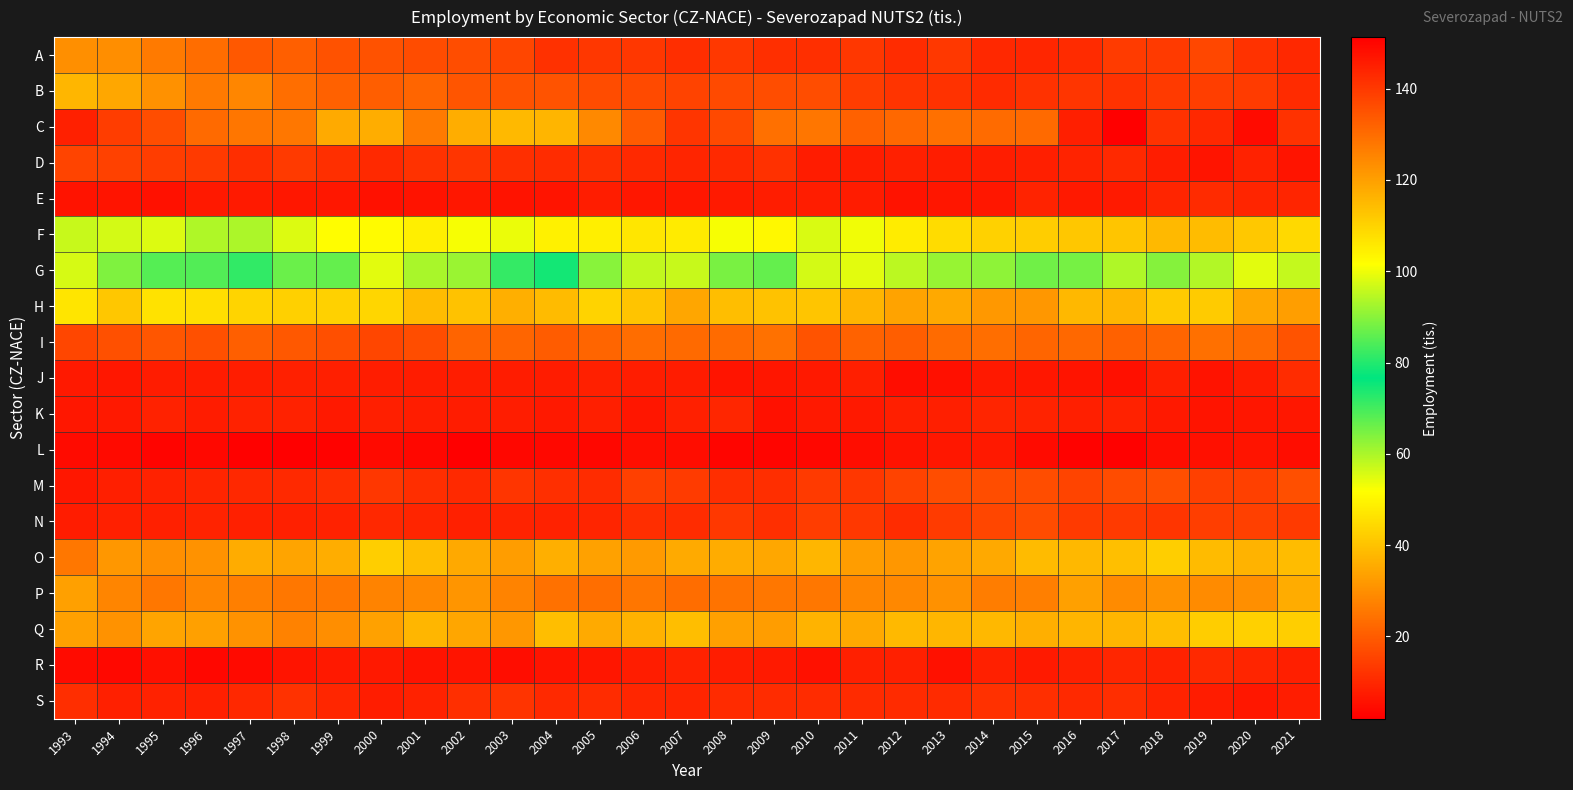

Reading left to right, extract all data points from this chart.

A: 1993=30.1	1994=29.8	1995=26.1	1996=23.6	1997=19.4	1998=20.7	1999=18.2	2000=18.2	2001=17.0	2002=17.2	2003=15.7	2004=11.6	2005=13.0	2006=12.9	2007=11.2	2008=13.3	2009=11.6	2010=11.5	2011=13.0	2012=10.9	2013=13.3	2014=10.0	2015=9.8	2016=10.6	2017=13.9	2018=13.5	2019=16.1	2020=11.9	2021=10.1
B: 1993=37.8	1994=34.9	1995=30.3	1996=26.1	1997=28.3	1998=23.8	1999=21.0	2000=20.4	2001=21.9	2002=18.7	2003=18.1	2004=18.5	2005=17.0	2006=16.7	2007=15.1	2008=16.7	2009=17.4	2010=17.2	2011=14.1	2012=12.4	2013=11.9	2014=10.7	2015=12.0	2016=12.5	2017=12.0	2018=13.6	2019=14.2	2020=13.7	2021=10.5
C: 1993=144.7	1994=139.1	1995=136.1	1996=130.4	1997=128.1	1998=127.9	1999=117.9	2000=117.3	2001=127.4	2002=117.4	2003=114.9	2004=115.8	2005=124.5	2006=133.3	2007=140.8	2008=136.8	2009=129.2	2010=128.2	2011=132.2	2012=130.7	2013=129.1	2014=130.1	2015=130.4	2016=144.9	2017=151.3	2018=141.3	2019=143.4	2020=148.8	2021=141.4
D: 1993=15.7	1994=14.9	1995=14.0	1996=13.6	1997=11.1	1998=13.5	1999=11.4	2000=10.3	2001=11.9	2002=12.6	2003=11.4	2004=10.8	2005=11.4	2006=10.2	2007=9.5	2008=10.2	2009=11.7	2010=7.7	2011=8.0	2012=8.4	2013=7.9	2014=7.8	2015=8.3	2016=9.1	2017=10.4	2018=8.0	2019=6.1	2020=8.9	2021=6.2
E: 1993=6.0	1994=6.2	1995=5.6	1996=7.1	1997=7.2	1998=6.8	1999=6.7	2000=5.7	2001=6.0	2002=6.7	2003=5.9	2004=6.3	2005=7.9	2006=6.9	2007=6.7	2008=7.3	2009=7.9	2010=8.0	2011=7.7	2012=5.9	2013=6.6	2014=6.8	2015=9.2	2016=7.0	2017=7.5	2018=9.5	2019=10.7	2020=9.6	2021=9.3
F: 1993=57.4	1994=56.0	1995=55.2	1996=59.5	1997=59.8	1998=55.2	1999=51.3	2000=51.0	2001=48.9	2002=52.5	2003=53.9	2004=49.0	2005=48.8	2006=47.2	2007=47.8	2008=52.5	2009=50.5	2010=55.4	2011=53.2	2012=48.1	2013=45.1	2014=43.0	2015=42.1	2016=40.9	2017=40.8	2018=38.2	2019=39.0	2020=41.1	2021=44.5
G: 1993=55.8	1994=64.2	1995=68.3	1996=68.5	1997=71.8	1998=66.2	1999=66.9	2000=54.6	2001=60.2	2002=61.6	2003=71.5	2004=74.8	2005=63.4	2006=57.9	2007=57.2	2008=64.8	2009=66.8	2010=56.2	2011=54.6	2012=58.5	2013=61.8	2014=62.8	2015=65.7	2016=65.1	2017=59.7	2018=63.7	2019=59.2	2020=54.7	2021=57.5
H: 1993=46.8	1994=40.8	1995=46.2	1996=45.7	1997=43.4	1998=42.7	1999=43.0	2000=43.8	2001=38.7	2002=39.9	2003=36.2	2004=38.5	2005=43.4	2006=40.4	2007=34.5	2008=39.3	2009=40.0	2010=40.6	2011=37.4	2012=34.0	2013=35.0	2014=31.9	2015=31.6	2016=37.9	2017=37.8	2018=41.6	2019=41.8	2020=34.7	2021=33.0
I: 1993=15.9	1994=17.9	1995=19.0	1996=17.9	1997=20.8	1998=19.3	1999=17.6	2000=15.9	2001=17.4	2002=21.6	2003=21.8	2004=20.2	2005=21.9	2006=23.3	2007=23.0	2008=23.2	2009=24.2	2010=18.5	2011=21.2	2012=20.4	2013=23.2	2014=23.6	2015=22.1	2016=22.7	2017=21.0	2018=22.0	2019=24.1	2020=22.9	2021=18.4
J: 1993=7.1	1994=6.8	1995=7.6	1996=7.7	1997=8.1	1998=8.5	1999=8.3	2000=7.9	2001=7.6	2002=8.0	2003=7.7	2004=7.7	2005=8.5	2006=8.0	2007=7.8	2008=6.2	2009=6.5	2010=7.1	2011=8.2	2012=4.7	2013=5.4	2014=7.0	2015=6.8	2016=6.3	2017=5.4	2018=8.2	2019=6.0	2020=7.6	2021=10.7
K: 1993=6.8	1994=7.0	1995=8.9	1996=7.8	1997=8.8	1998=8.7	1999=7.1	2000=8.4	2001=7.9	2002=7.6	2003=8.0	2004=7.2	2005=8.3	2006=6.4	2007=8.6	2008=9.6	2009=5.6	2010=7.1	2011=7.2	2012=8.3	2013=8.2	2014=9.3	2015=9.1	2016=8.3	2017=8.7	2018=7.2	2019=6.1	2020=6.6	2021=6.9
L: 1993=4.3	1994=4.2	1995=3.1	1996=3.8	1997=2.5	1998=2.0	1999=2.8	2000=4.1	2001=3.5	2002=2.1	2003=3.6	2004=3.8	2005=3.5	2006=5.0	2007=4.9	2008=3.3	2009=3.2	2010=3.5	2011=4.8	2012=5.8	2013=6.7	2014=7.2	2015=4.5	2016=2.6	2017=2.5	2018=4.6	2019=5.4	2020=6.1	2021=4.6
M: 1993=6.8	1994=8.1	1995=9.0	1996=9.4	1997=10.0	1998=10.2	1999=11.2	2000=12.9	2001=11.2	2002=10.3	2003=12.7	2004=11.4	2005=10.7	2006=14.7	2007=13.7	2008=11.1	2009=11.2	2010=13.6	2011=12.9	2012=15.4	2013=17.2	2014=17.4	2015=17.4	2016=15.6	2017=17.0	2018=17.5	2019=14.7	2020=14.7	2021=17.6
N: 1993=7.5	1994=8.5	1995=8.5	1996=9.3	1997=8.6	1998=8.7	1999=8.9	2000=10.0	2001=9.3	2002=8.7	2003=9.1	2004=8.9	2005=9.3	2006=11.2	2007=11.0	2008=13.1	2009=11.3	2010=14.0	2011=13.2	2012=10.8	2013=13.9	2014=15.9	2015=16.9	2016=13.6	2017=13.6	2018=12.8	2019=14.4	2020=14.6	2021=13.6
O: 1993=25.5	1994=31.7	1995=30.0	1996=30.6	1997=35.6	1998=34.1	1999=36.1	2000=42.3	2001=39.2	2002=35.1	2003=32.6	2004=36.2	2005=33.7	2006=32.1	2007=35.2	2008=35.5	2009=34.7	2010=37.7	2011=32.7	2012=31.7	2013=33.8	2014=35.2	2015=38.5	2016=37.9	2017=39.4	2018=42.5	2019=38.5	2020=37.1	2021=39.0
P: 1993=33.4	1994=28.2	1995=25.3	1996=28.3	1997=27.0	1998=25.5	1999=25.4	2000=27.9	2001=28.5	2002=31.2	2003=27.8	2004=24.3	2005=23.6	2006=25.2	2007=23.5	2008=24.4	2009=25.6	2010=25.5	2011=28.2	2012=28.6	2013=30.5	2014=26.5	2015=26.8	2016=33.2	2017=29.4	2018=30.6	2019=29.1	2020=30.2	2021=35.6
Q: 1993=33.4	1994=30.7	1995=34.3	1996=33.2	1997=30.8	1998=27.4	1999=29.9	2000=33.6	2001=37.6	2002=34.4	2003=31.4	2004=39.2	2005=35.4	2006=36.8	2007=39.3	2008=33.2	2009=32.9	2010=37.0	2011=35.1	2012=38.4	2013=37.6	2014=37.9	2015=36.2	2016=37.4	2017=37.5	2018=39.2	2019=42.2	2020=42.6	2021=42.2
R: 1993=4.4	1994=3.8	1995=5.2	1996=3.5	1997=4.2	1998=6.3	1999=7.2	2000=7.0	2001=6.1	2002=6.3	2003=4.9	2004=6.1	2005=6.5	2006=7.9	2007=8.7	2008=8.1	2009=7.4	2010=5.7	2011=8.6	2012=8.6	2013=5.8	2014=8.5	2015=7.5	2016=8.4	2017=9.8	2018=8.9	2019=10.4	2020=9.4	2021=8.3
S: 1993=11.0	1994=8.6	1995=8.7	1996=8.4	1997=9.9	1998=12.0	1999=9.8	2000=8.0	2001=8.7	2002=11.5	2003=12.4	2004=10.4	2005=10.9	2006=9.6	2007=9.4	2008=10.5	2009=10.8	2010=10.8	2011=10.5	2012=10.6	2013=10.7	2014=11.8	2015=11.3	2016=10.3	2017=11.3	2018=9.1	2019=7.7	2020=6.8	2021=8.1